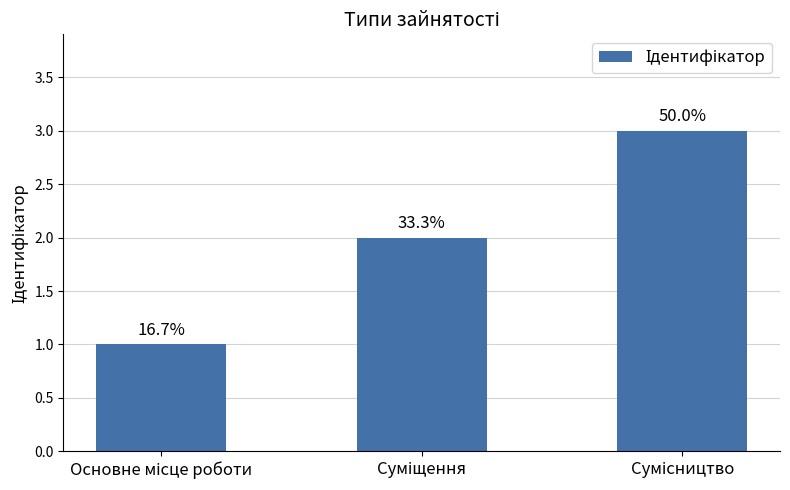

Which category has the lowest value across all series?

Основне місце роботи